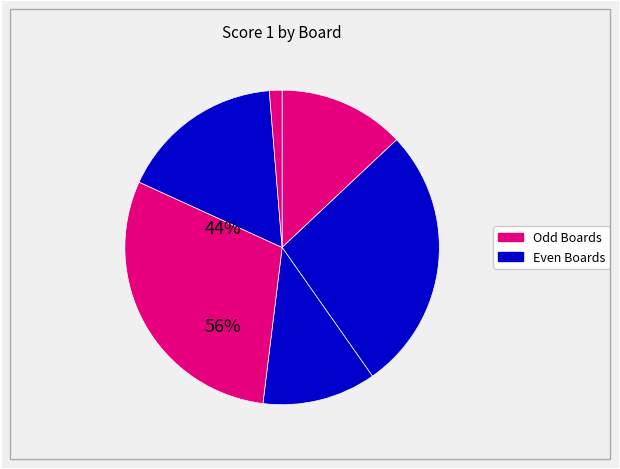

How many slices are in this pie chart?

6